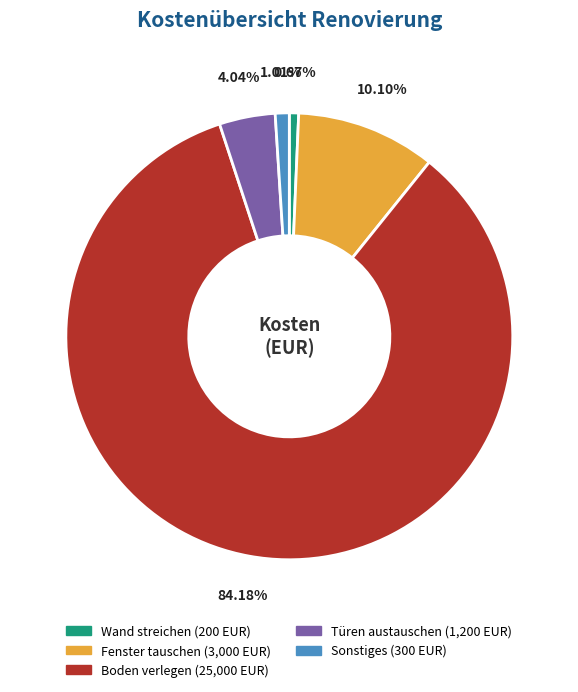

Is the sum of Wand streichen and Türen austauschen greater than half?

No